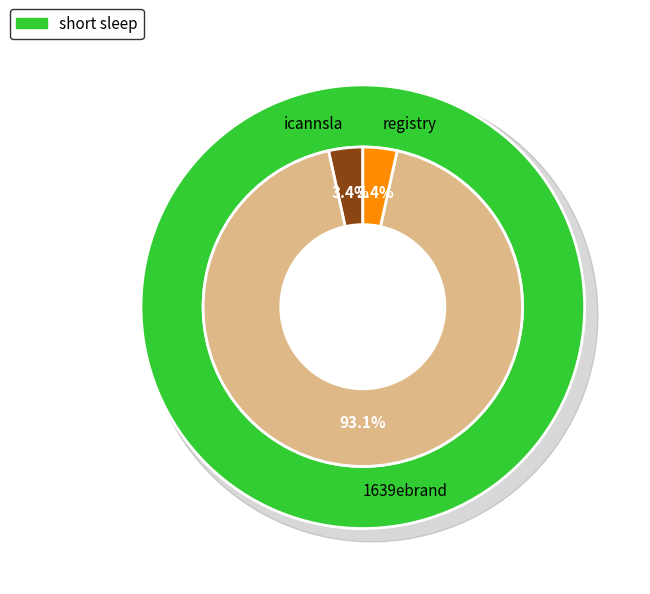

What portion of the pie excludes icannsla?

96.6%